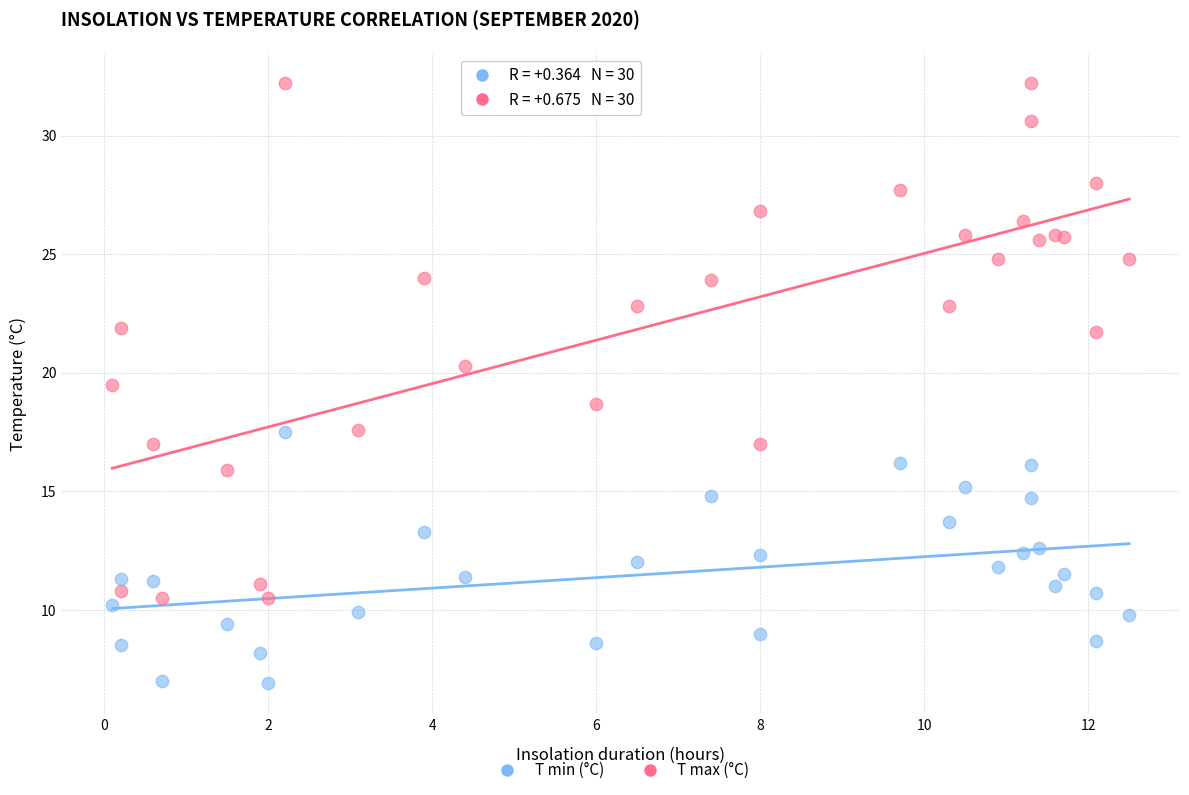

What is the X range (max minus min) for the scatter plot?

12.4